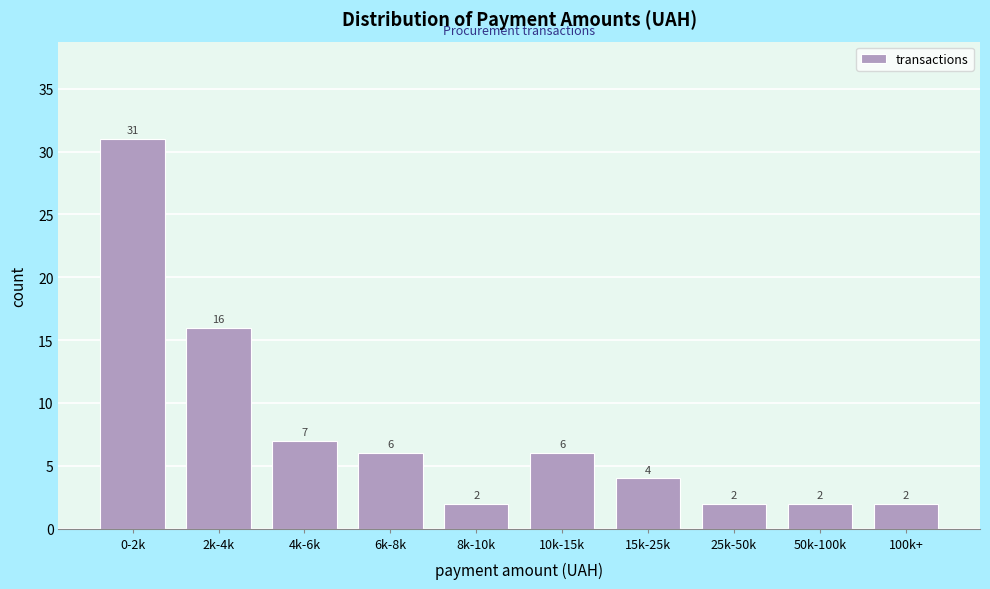

Reading left to right, extract all data points from this chart.

0-2k=31	2k-4k=16	4k-6k=7	6k-8k=6	8k-10k=2	10k-15k=6	15k-25k=4	25k-50k=2	50k-100k=2	100k+=2